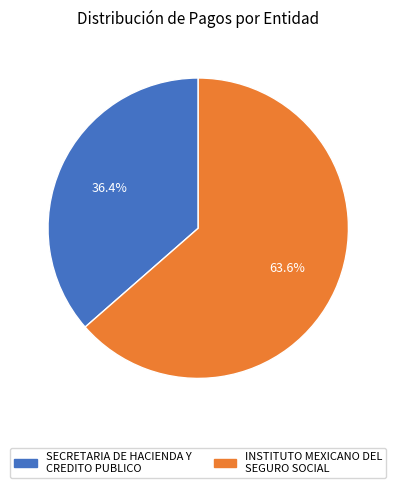

Is there a majority slice in this chart?

Yes